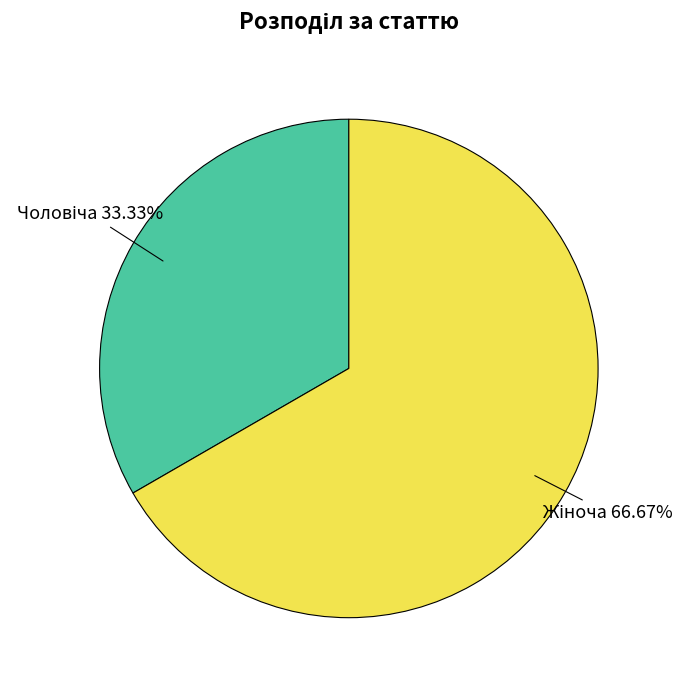

Does any single category account for the majority?

Yes